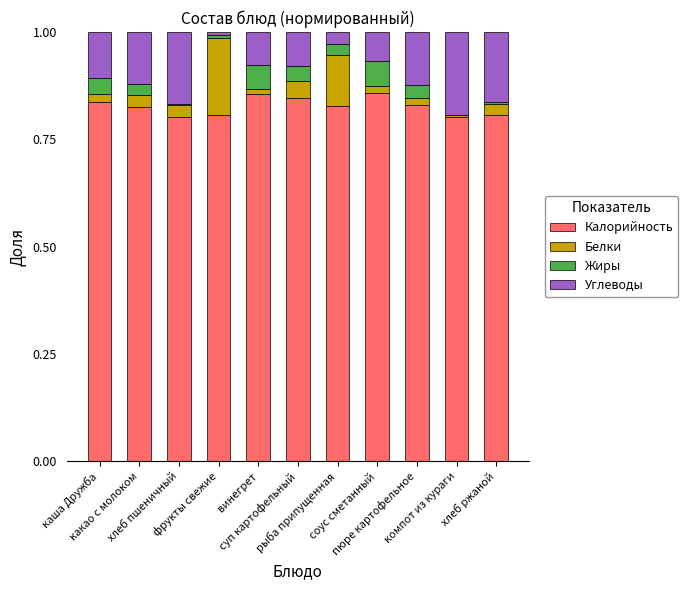

True or false: Белки has a value of 0.0 at суп картофельный.

True